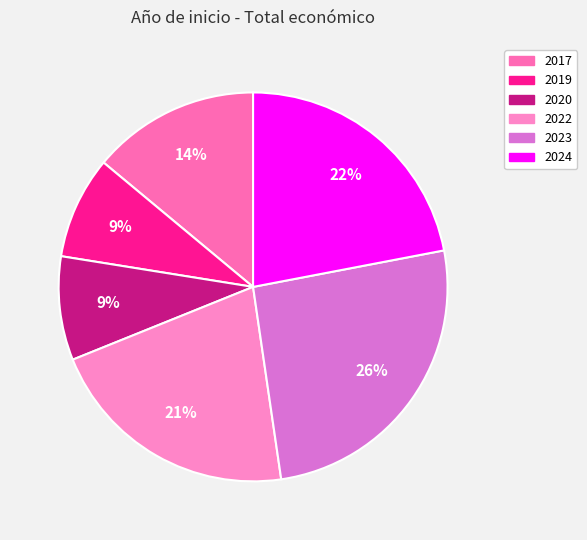

Does any single category account for the majority?

No